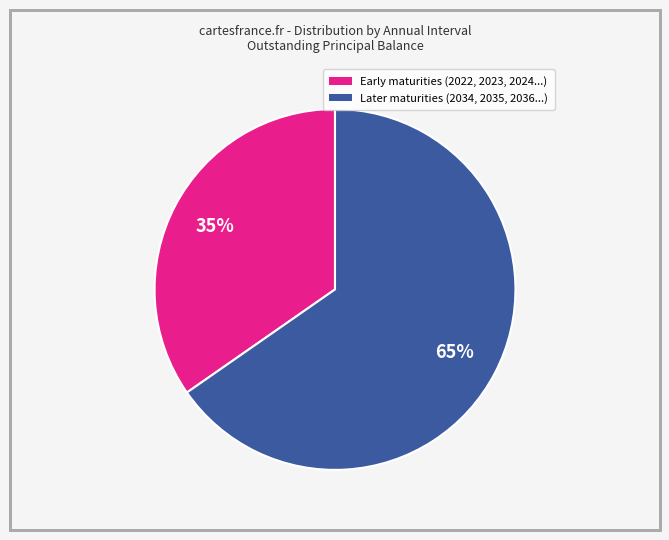

Is there any slice that represents more than half of the pie?

Yes